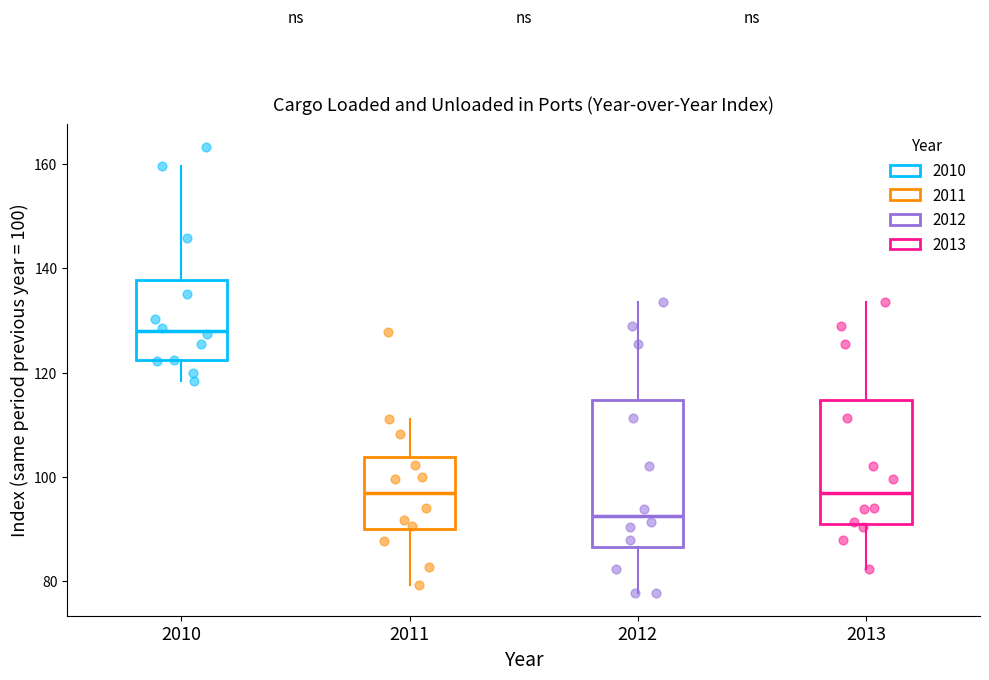

Where does the median line of the box at x = 2010 sit on the y-axis? The values are not printed on the chart, so give them approximately, as read against the axis.

128